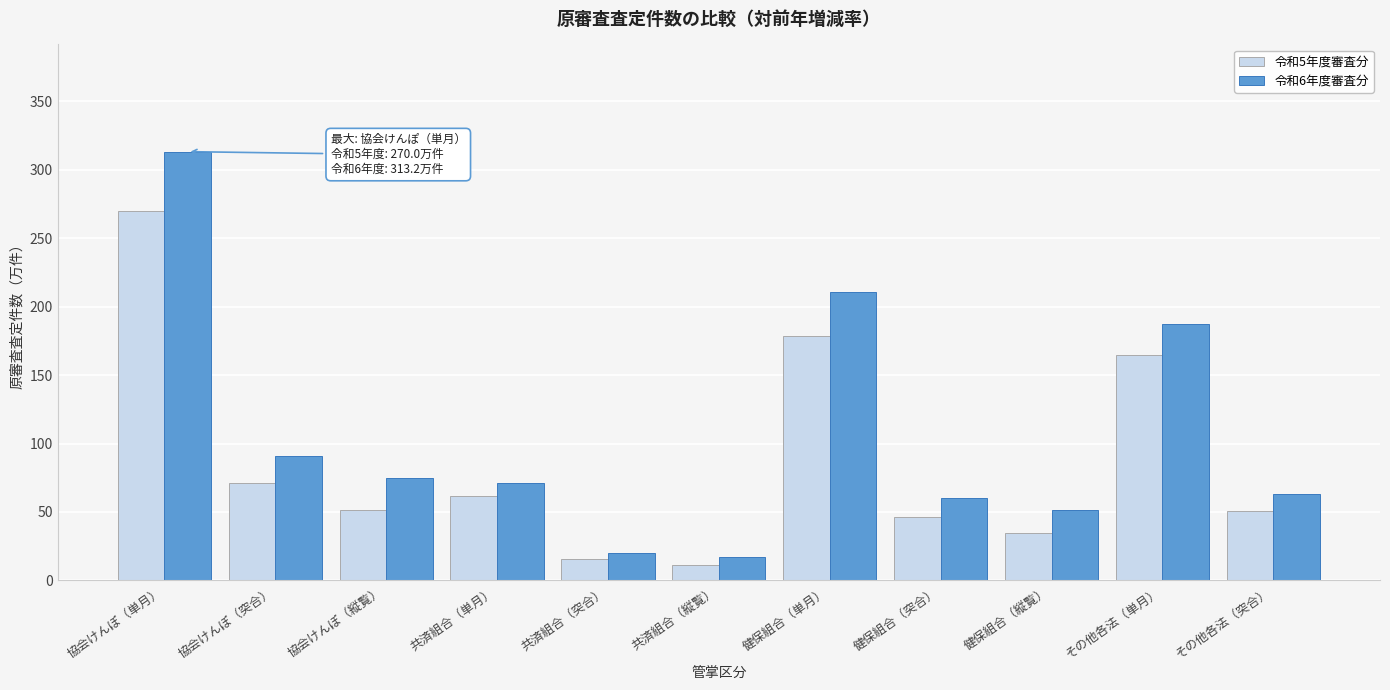

What is the lowest value of the 令和6年度審査分 series?

16.8